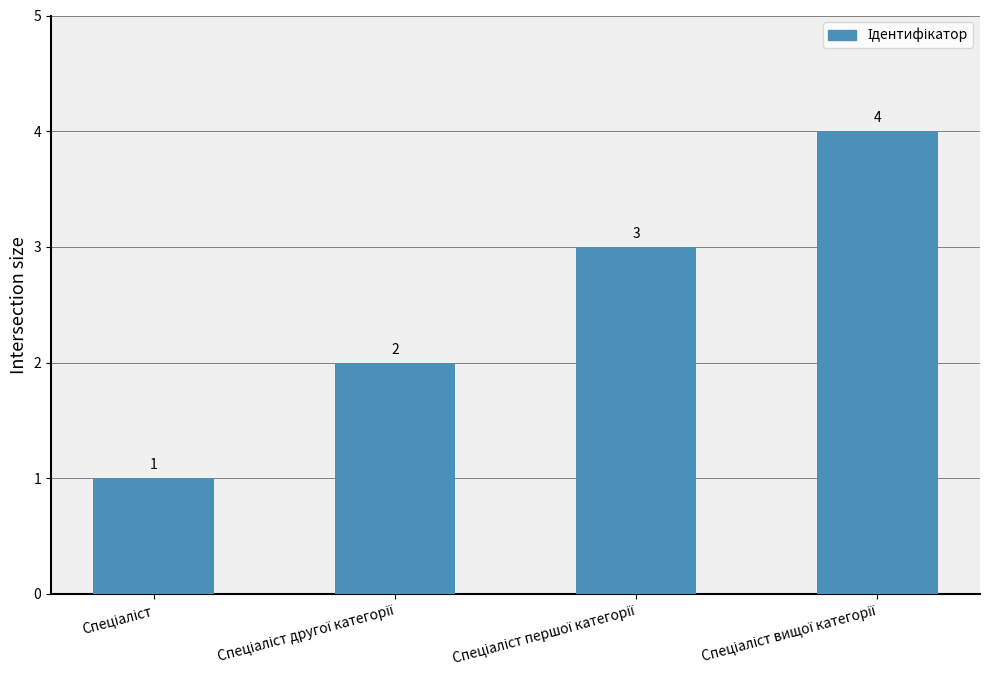

What is the difference between the maximum and minimum values?

3